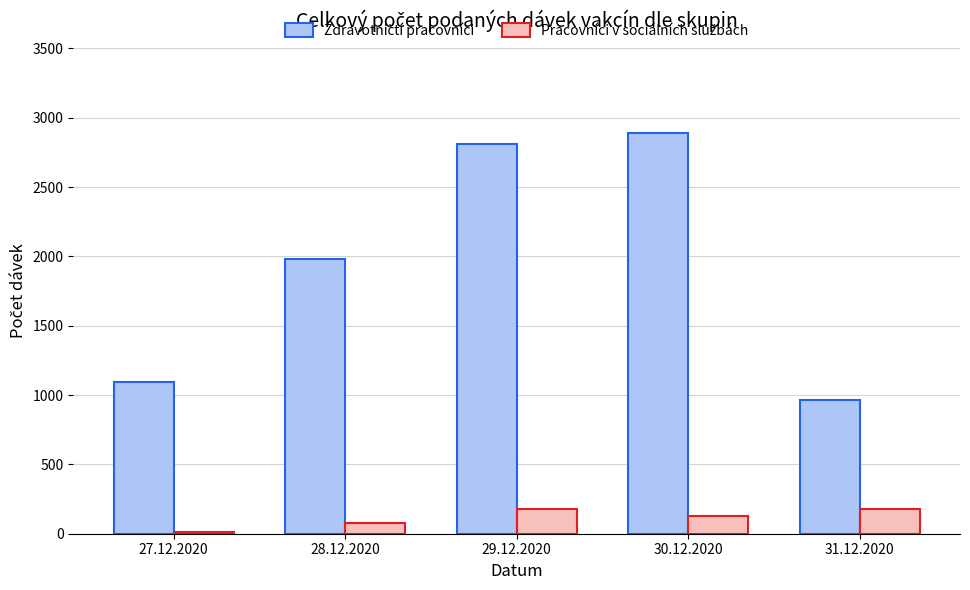

What is the greatest value displayed?

2893